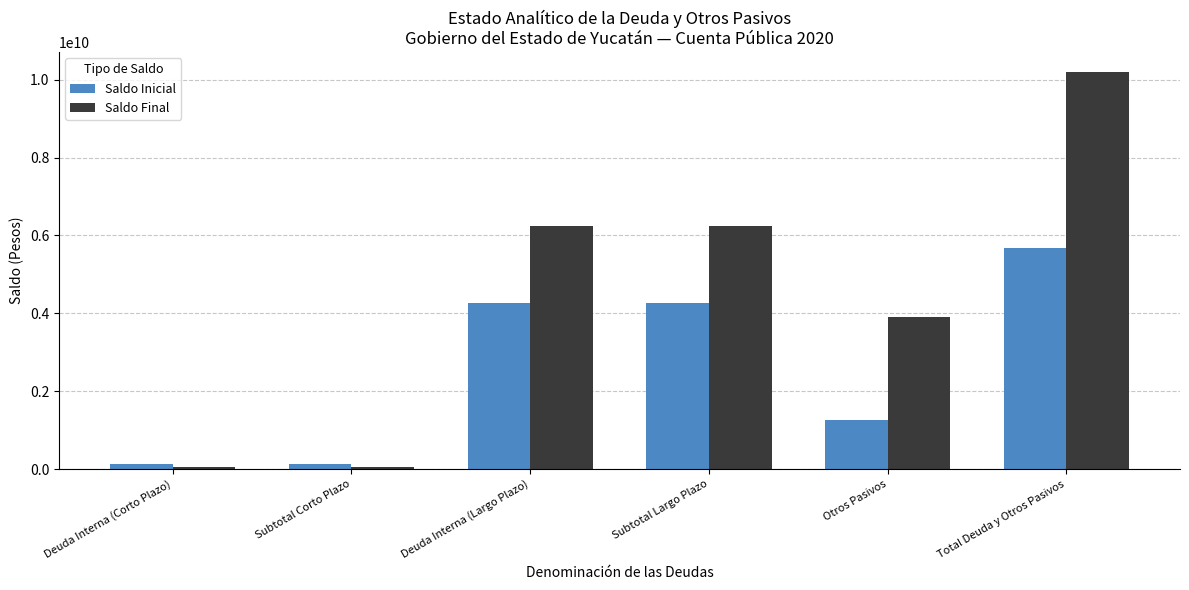

Which series has the widest spread of values?

Saldo Final